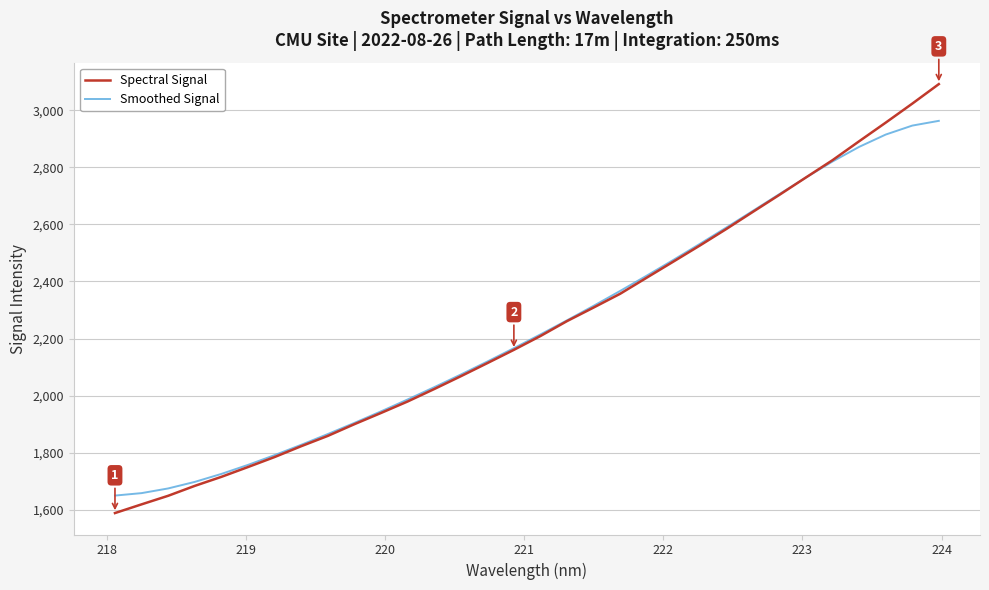

List the series in order of their peak value, highest first.

Spectral Signal, Smoothed Signal